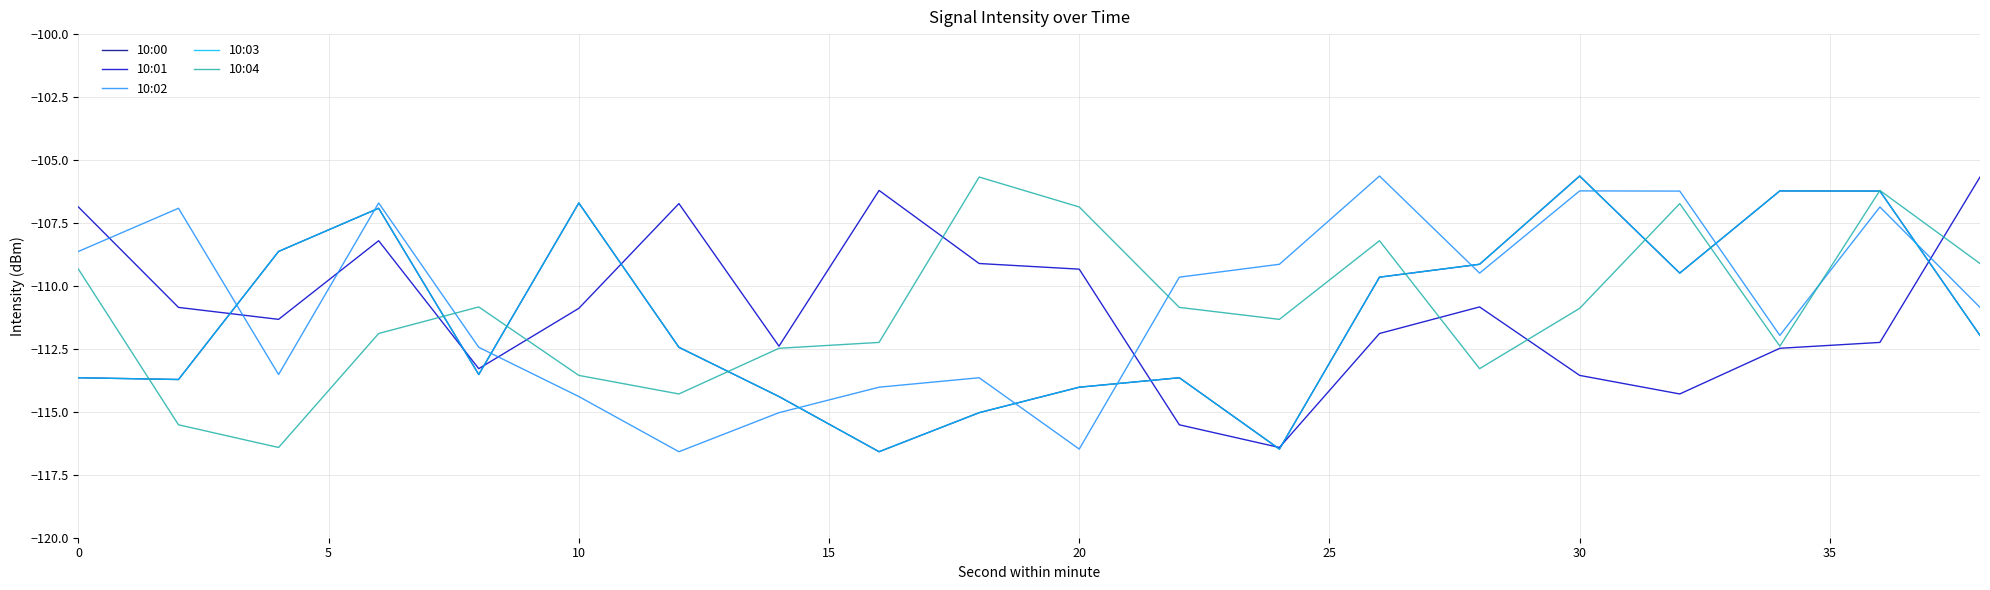

Does the chart display data point markers on the line(s)?

No